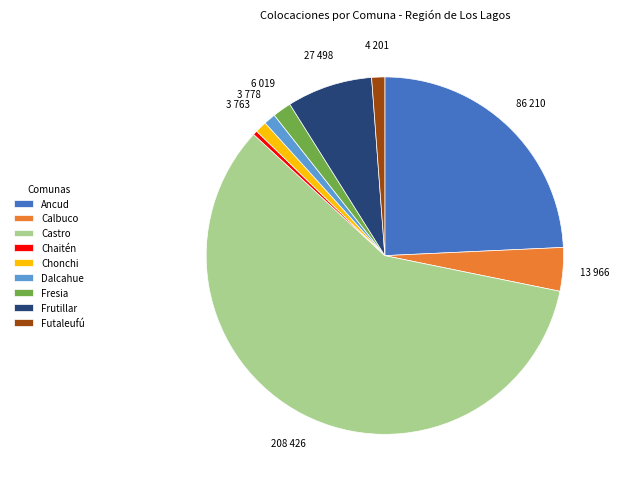

How many segments does this pie chart have?

9